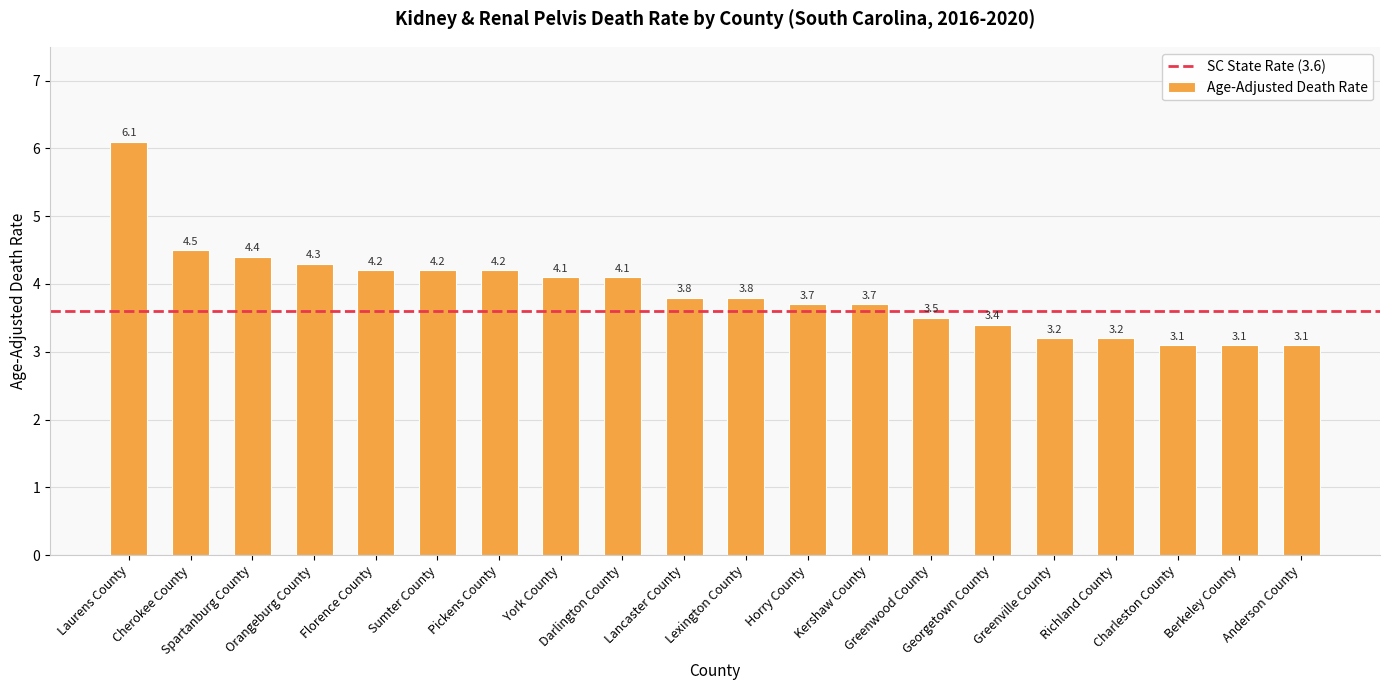

What is the sum of the values at Berkeley County and Pickens County?

7.3